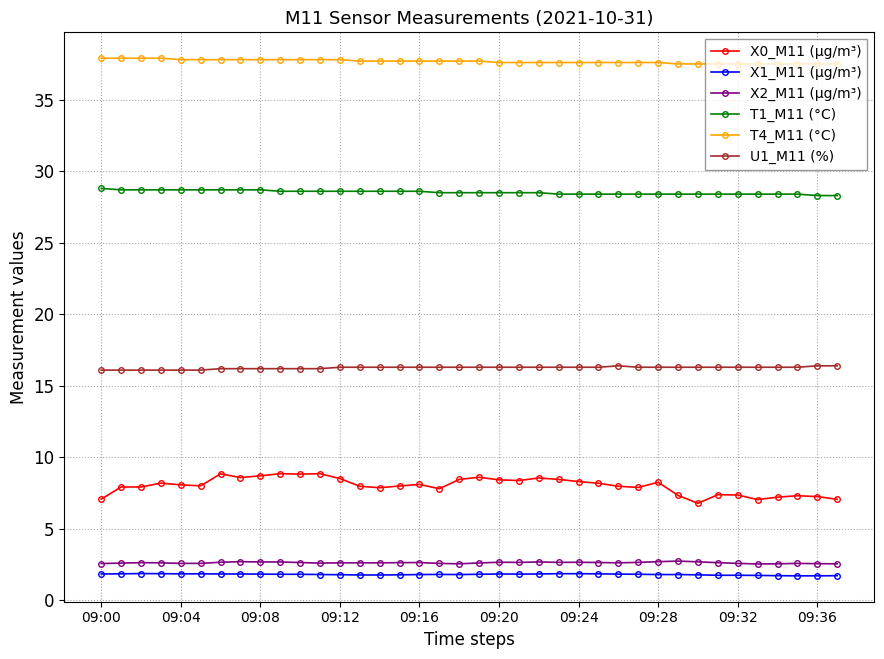

What is the minimum value shown in the chart?

1.7